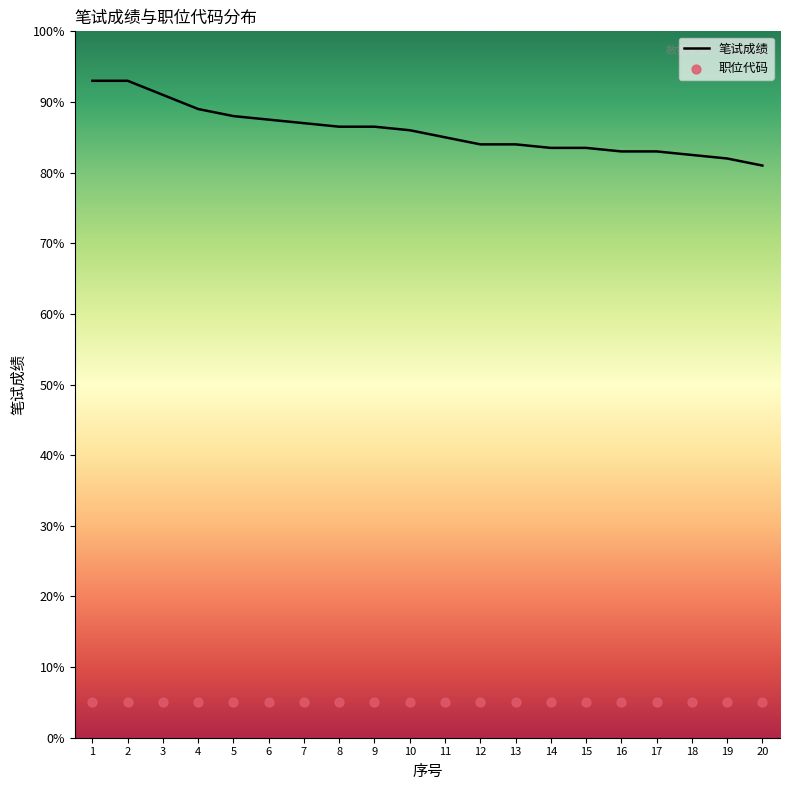

Which series contains the highest Y value?

笔试成绩